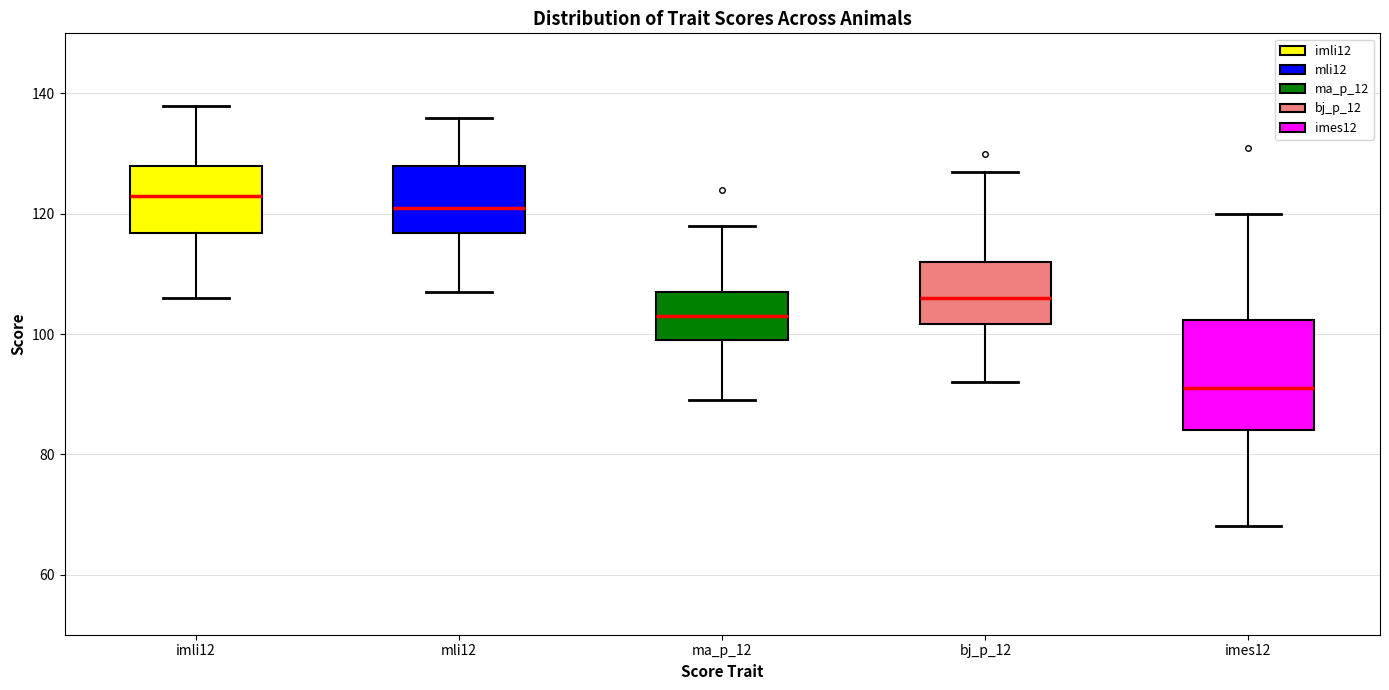

Where is the lower edge of the box for imli12 on the y-axis? The values are not printed on the chart, so give them approximately, as read against the axis.

116